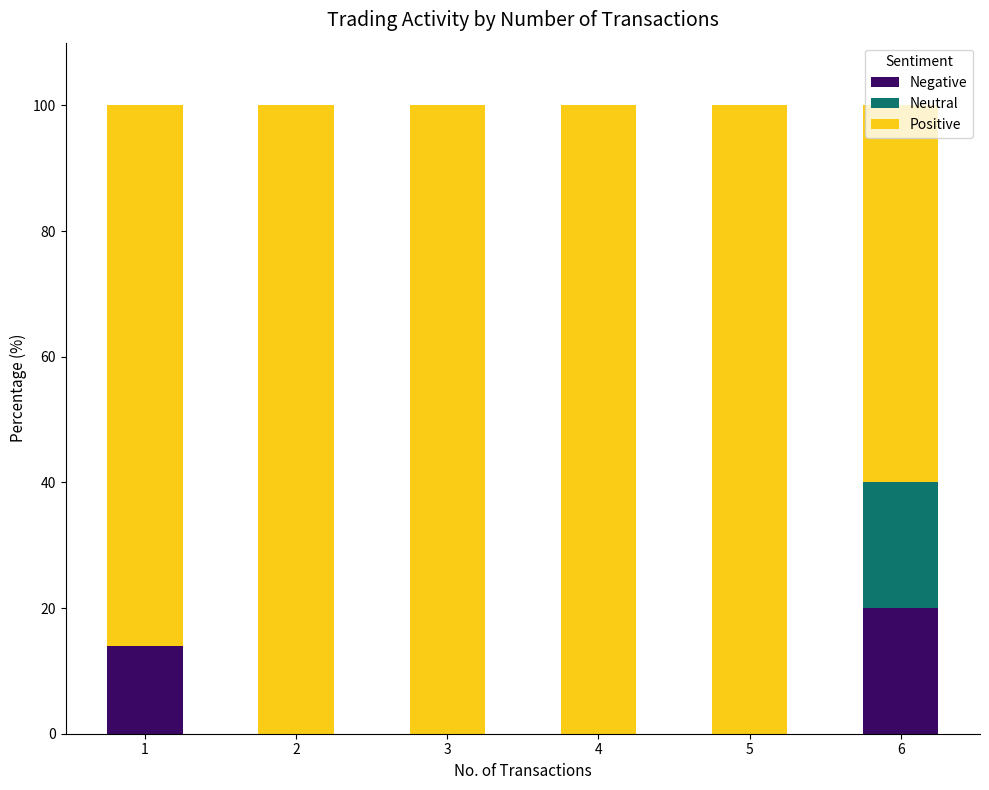

What is the total value across all series at 6?

100.0